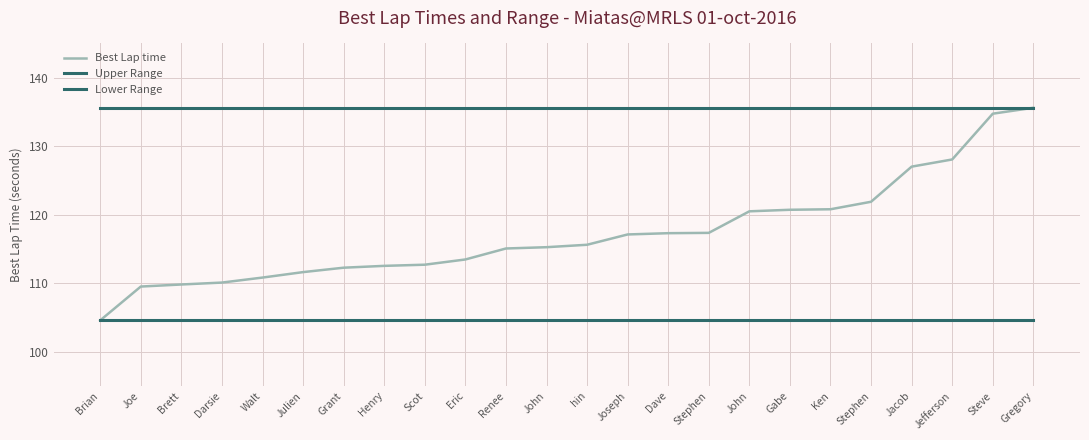

Reading right to left, list all the values displayed in this chart.

Best Lap time: 135.6	134.7	128.1	127.0	121.9	120.8	120.7	120.5	117.3	117.3	117.1	115.6	115.3	115.1	113.5	112.7	112.5	112.3	111.6	110.8	110.1	109.8	109.5	104.6
Upper Range: 135.6	135.6	135.6	135.6	135.6	135.6	135.6	135.6	135.6	135.6	135.6	135.6	135.6	135.6	135.6	135.6	135.6	135.6	135.6	135.6	135.6	135.6	135.6	135.6
Lower Range: 104.6	104.6	104.6	104.6	104.6	104.6	104.6	104.6	104.6	104.6	104.6	104.6	104.6	104.6	104.6	104.6	104.6	104.6	104.6	104.6	104.6	104.6	104.6	104.6